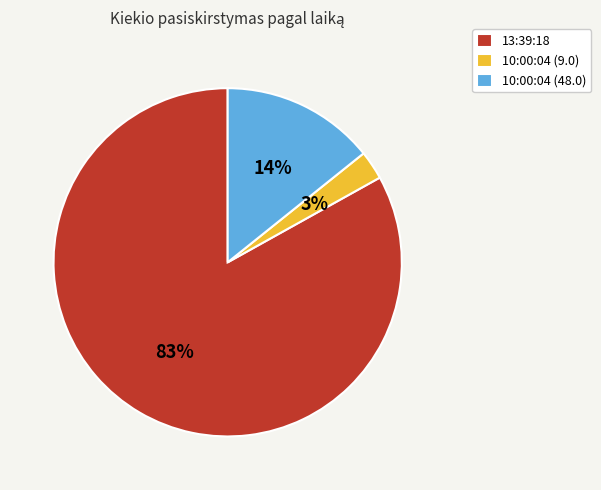

Count the number of slices in the pie.

3